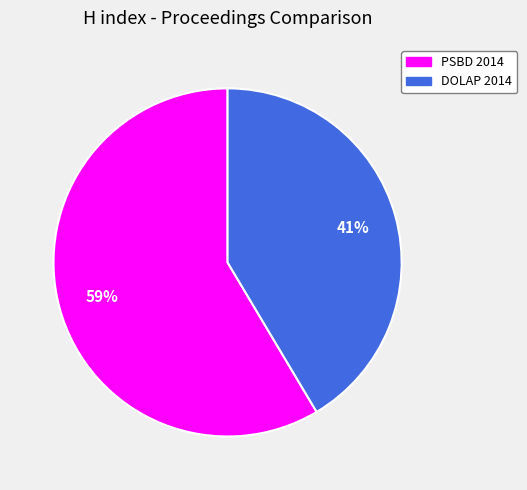

True or false: PSBD 2014 accounts for 48% of the total.

False